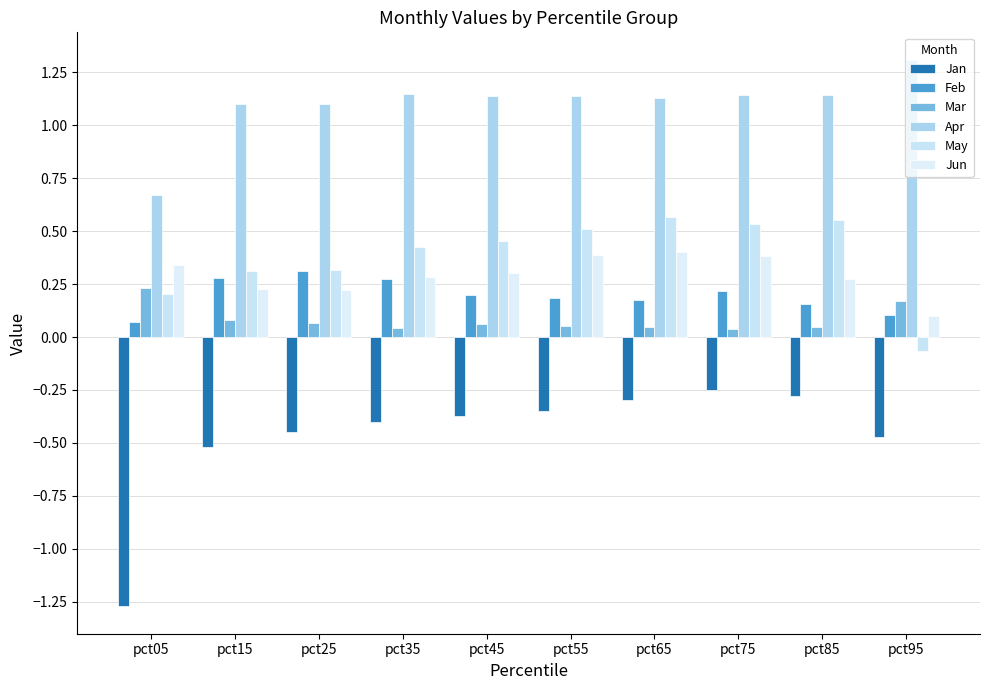

Where is Feb nearest to the value 0?

pct05